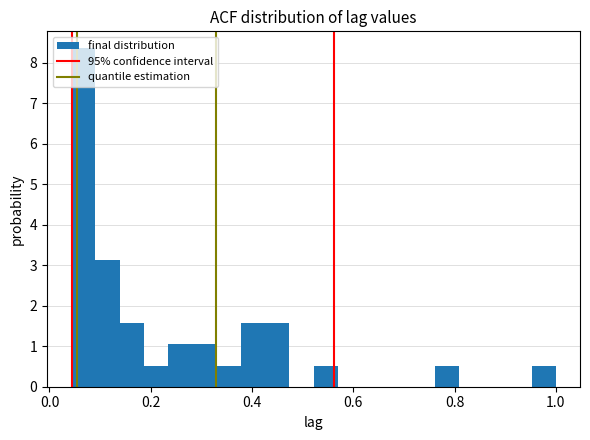

Around what value on the x-axis is the tallest bar? Give the approximate position of its centre, as read against the axis.

0.06